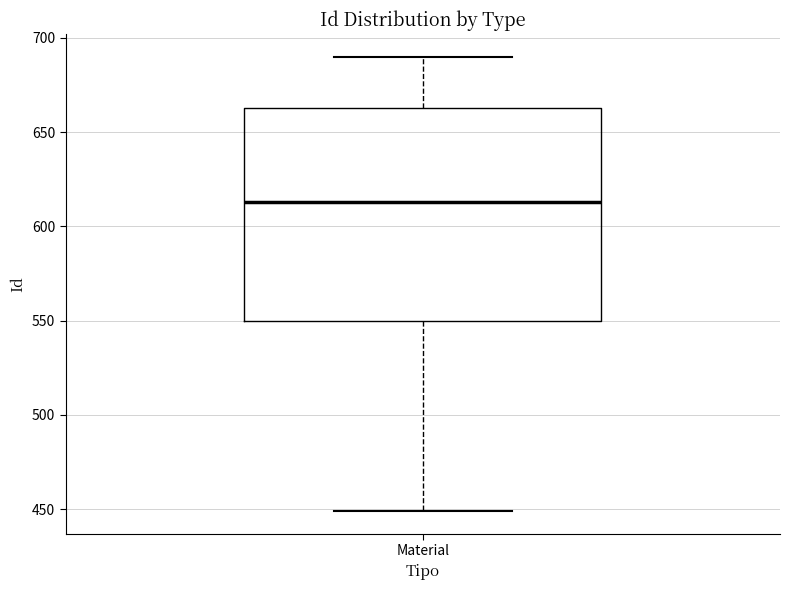

Transcribe this box plot: give where the median line is, the range the box spans, and where the two whiskers end, as read against the y-axis. The values are not printed on the chart, so give them approximately, as read against the axis.

median 615, box 550 to 665, whiskers 450 to 690